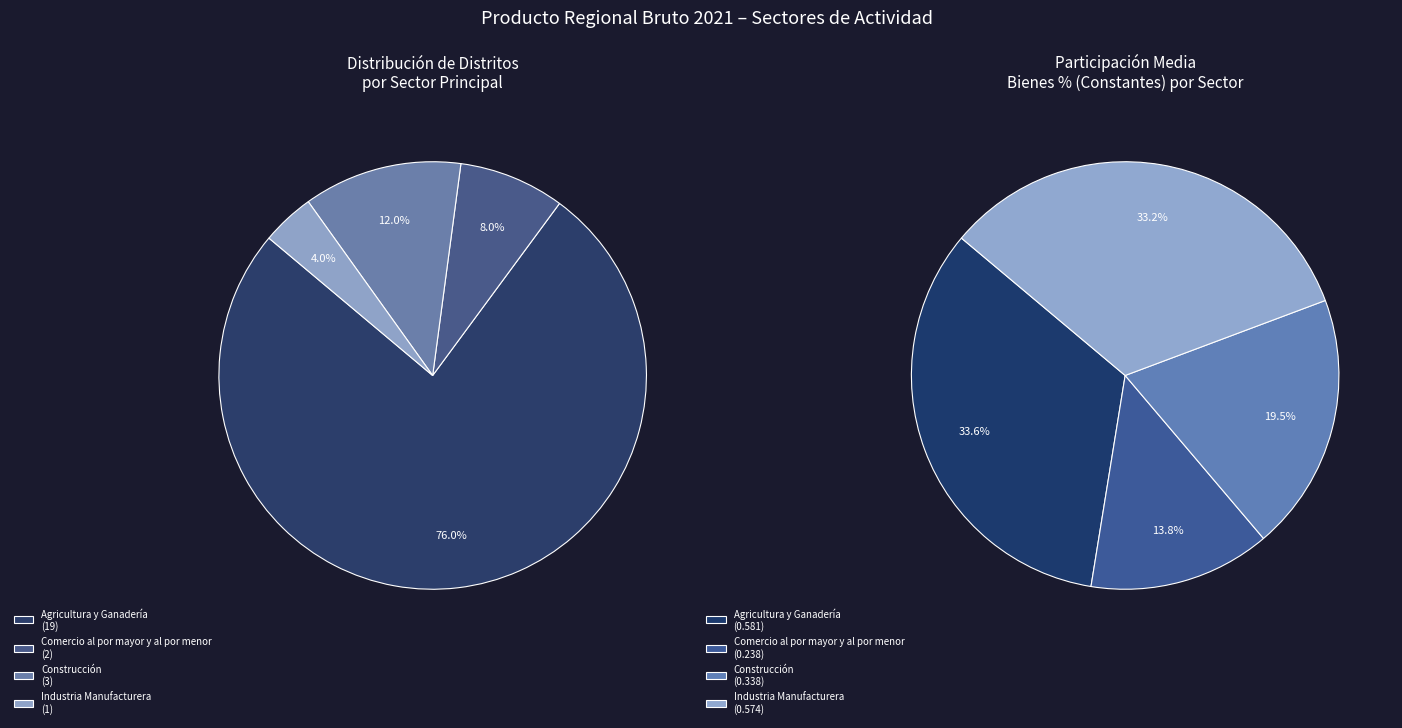

How many segments does this pie chart have?

4